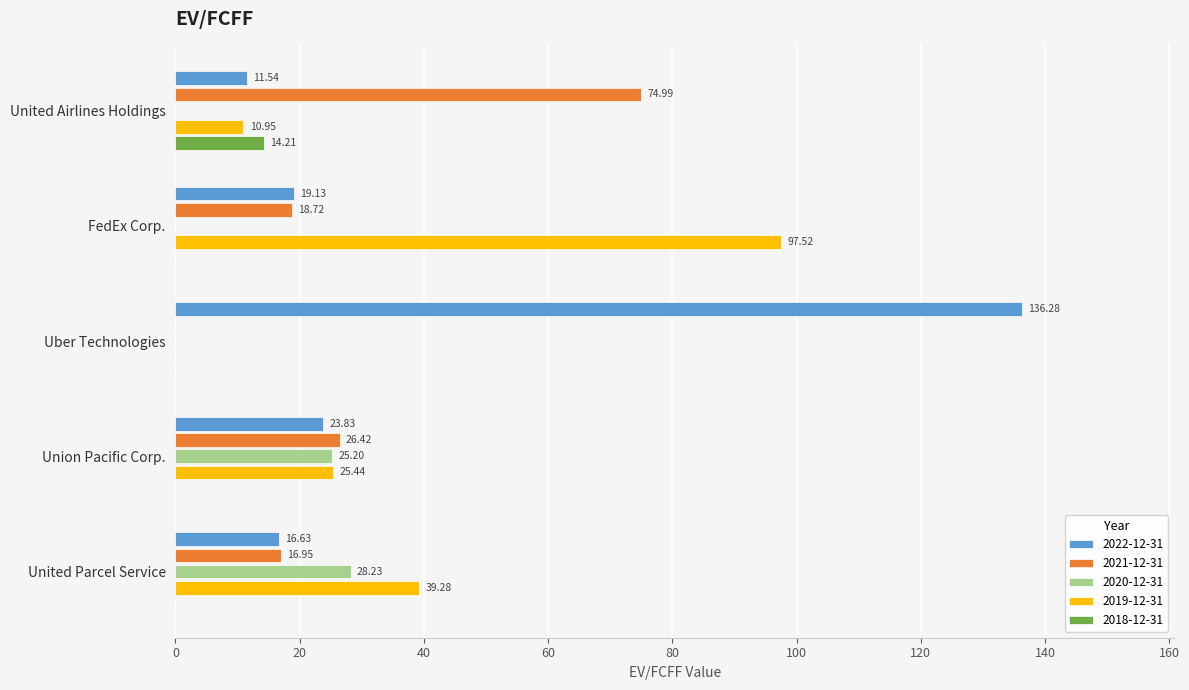

What is the sum of the 2019-12-31 values at Uber Technologies and FedEx Corp.?

97.5